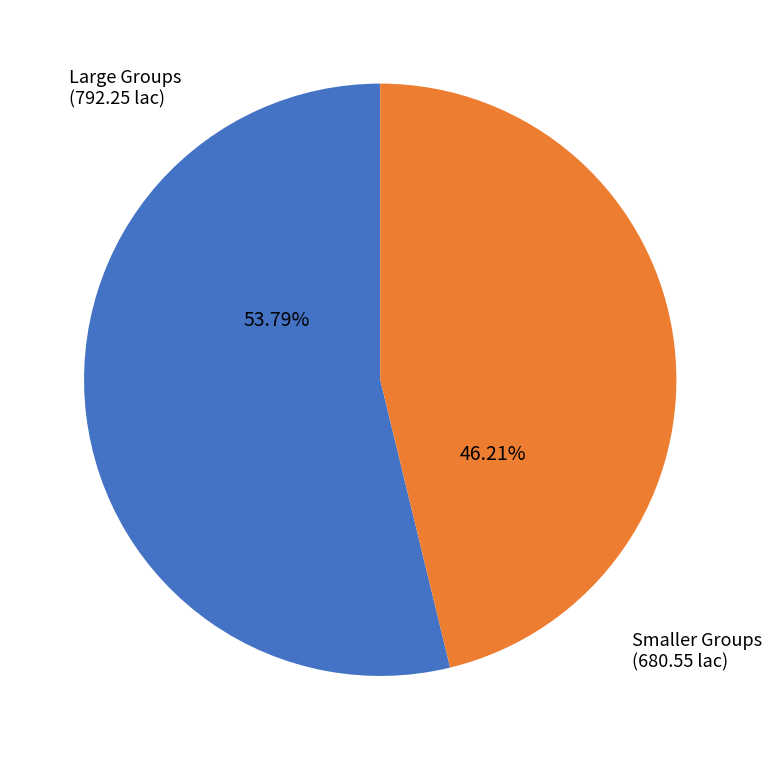

Is there any slice that represents more than half of the pie?

Yes